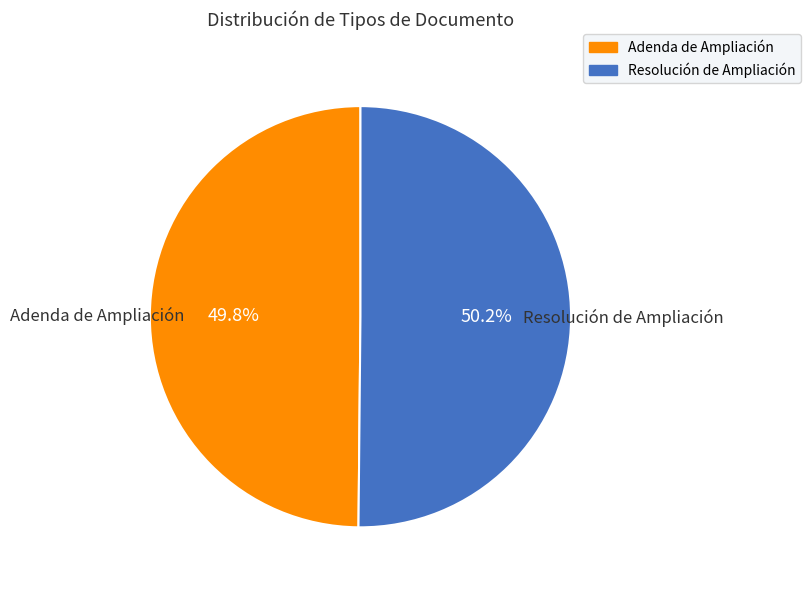

Is there a majority slice in this chart?

Yes